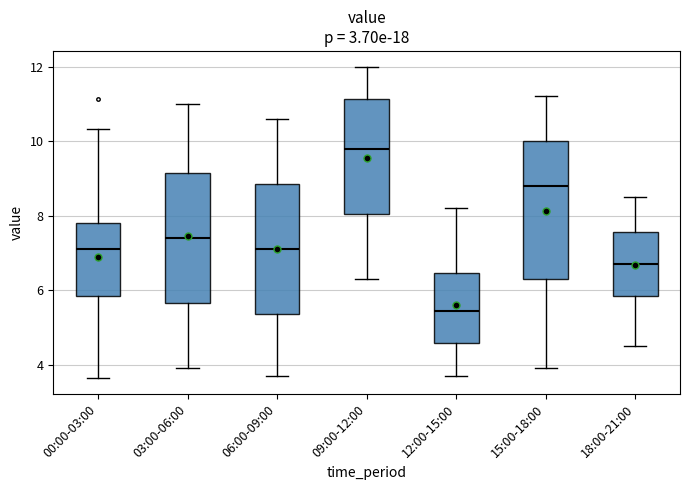

Which box has the highest median line?

09:00-12:00